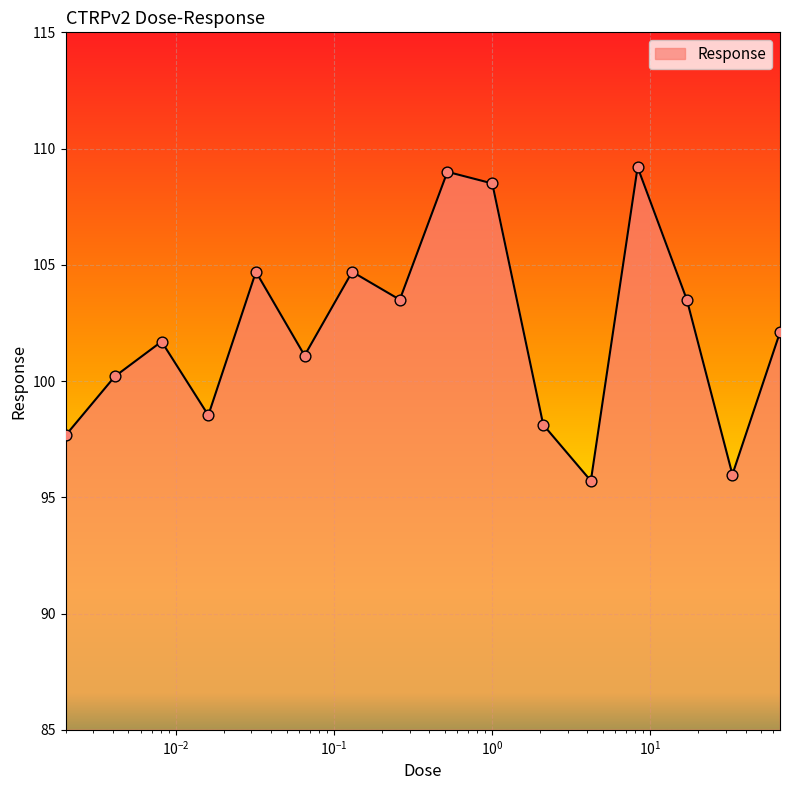

What is the maximum value shown in the chart?

109.2